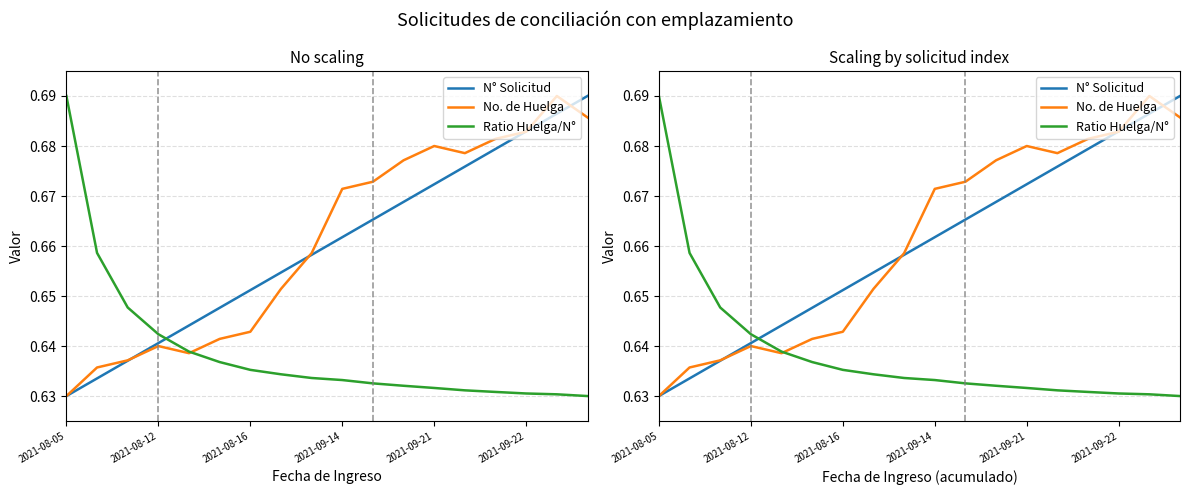

How many intersections are there between No. de Huelga and Ratio Huelga/N°?

1